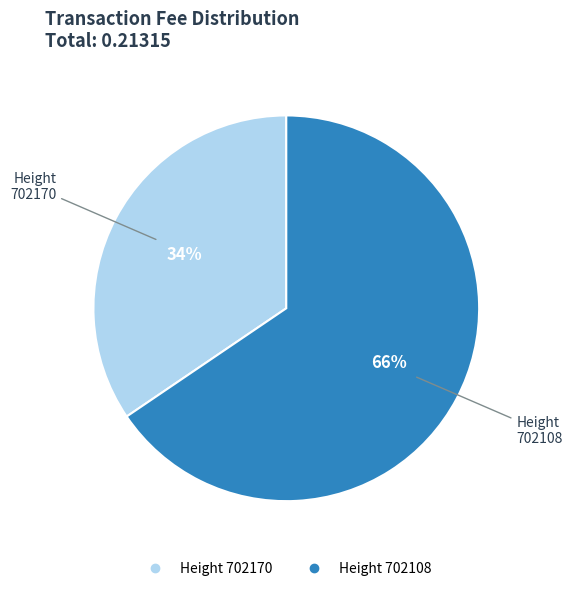

To the nearest percent, what is the average slice percentage?

50%